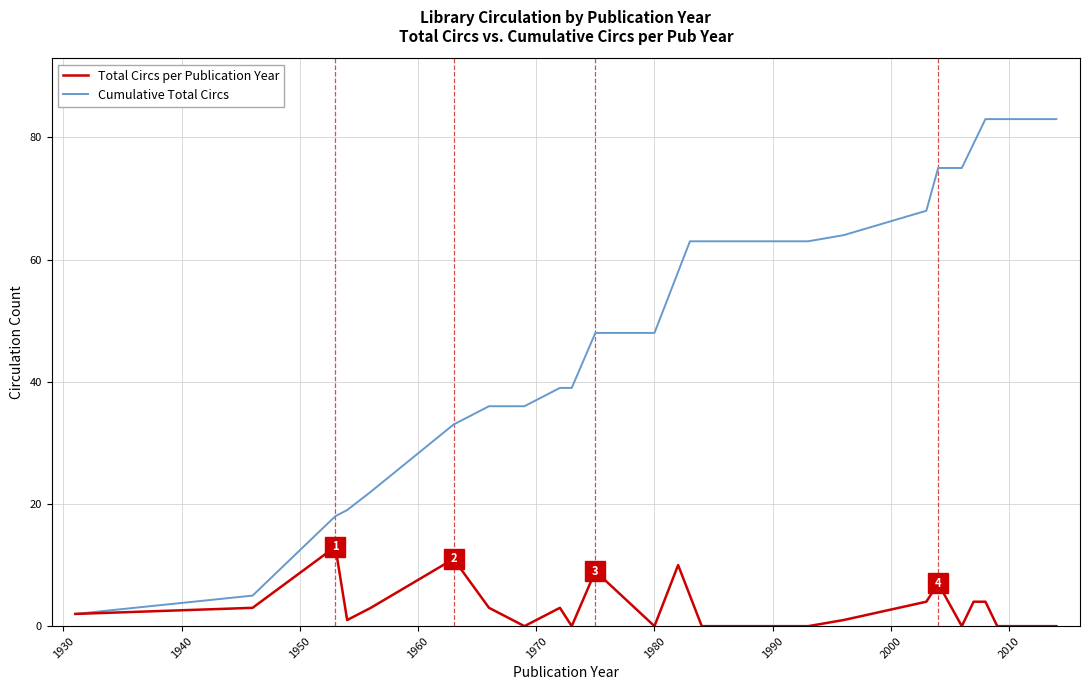

Which series has the largest range (max minus min)?

Cumulative Total Circs